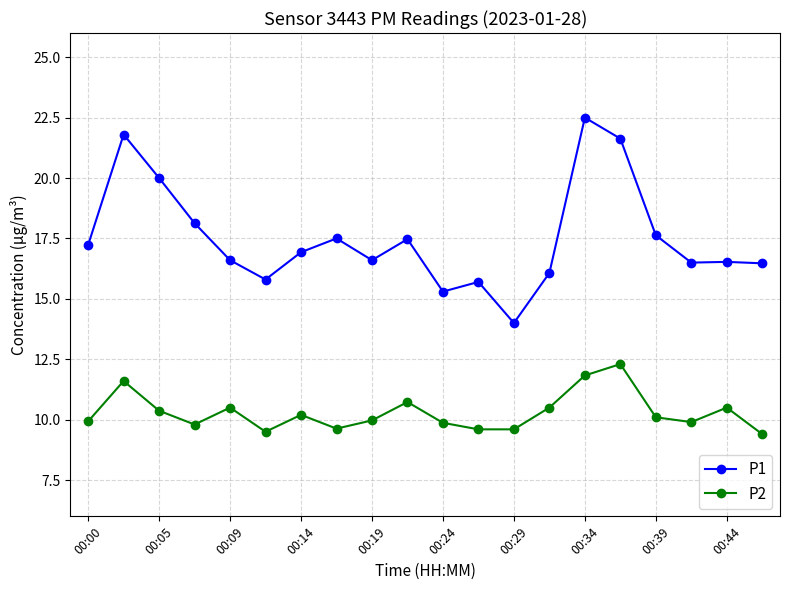

How many lines are shown in the chart?

2